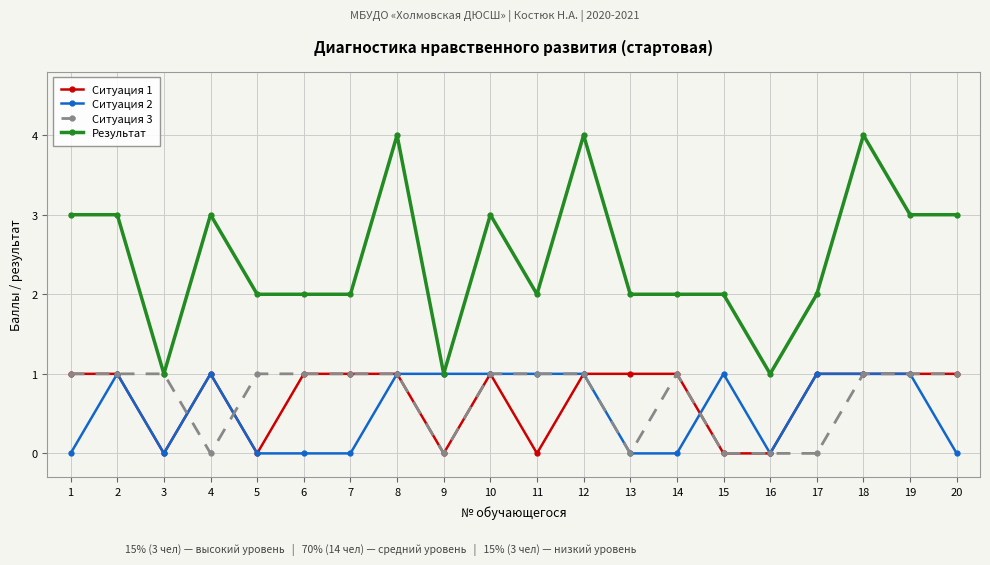

What are all the series names shown in the legend?

Ситуация 1, Ситуация 2, Ситуация 3, Результат